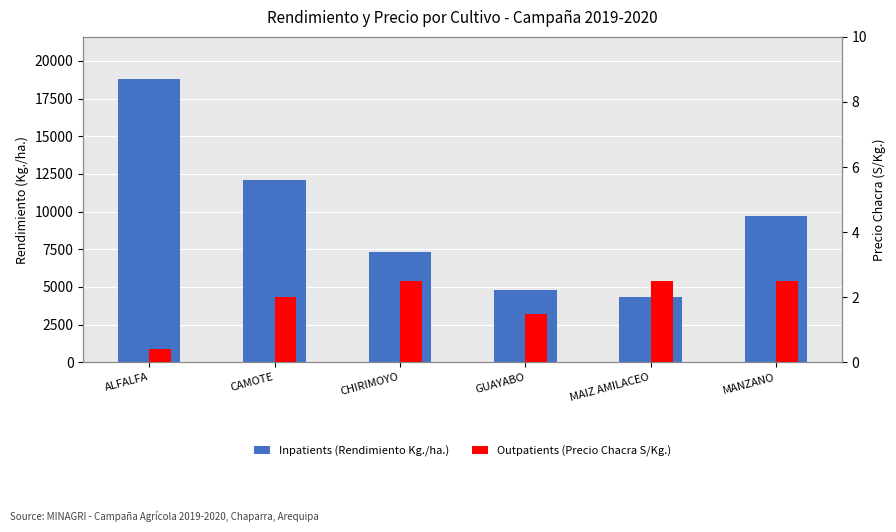

What is the sum of all Inpatients (Rendimiento Kg./ha.) values?

57024.0